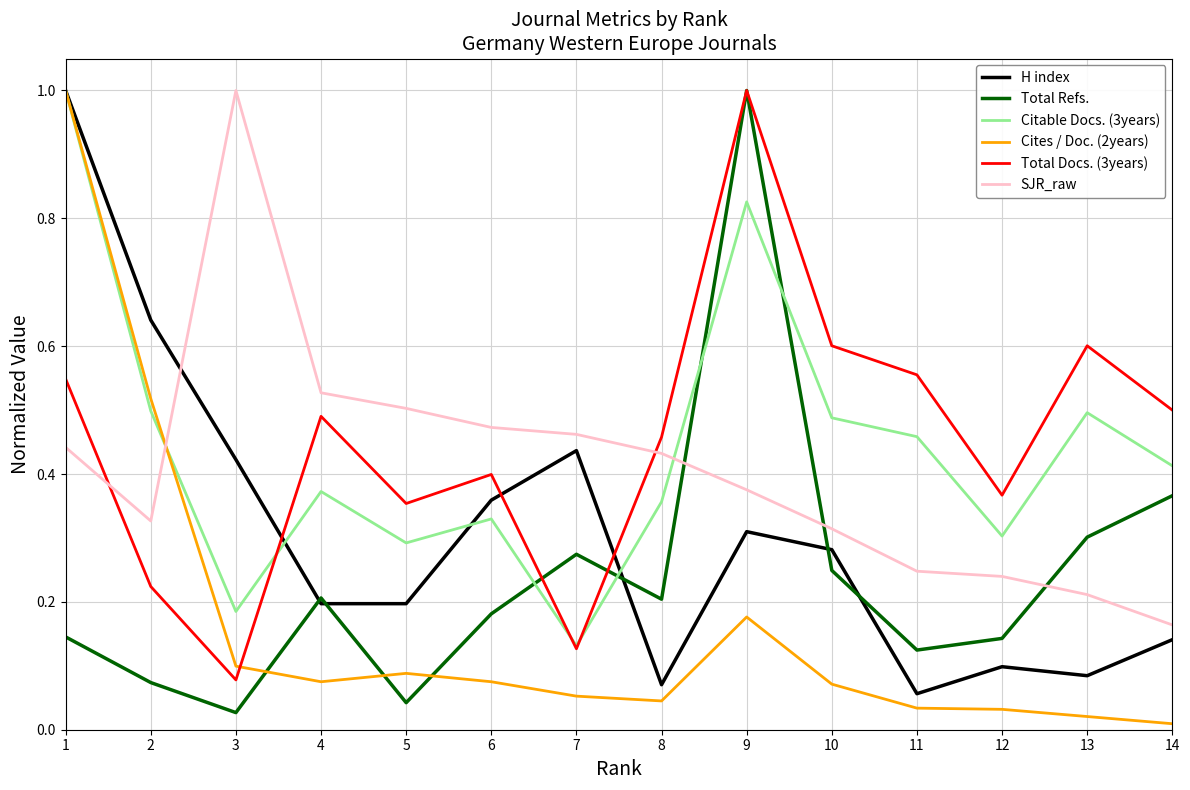

At 12, list the series in order from smallest to largest.

Cites / Doc. (2years), H index, Total Refs., SJR_raw, Citable Docs. (3years), Total Docs. (3years)